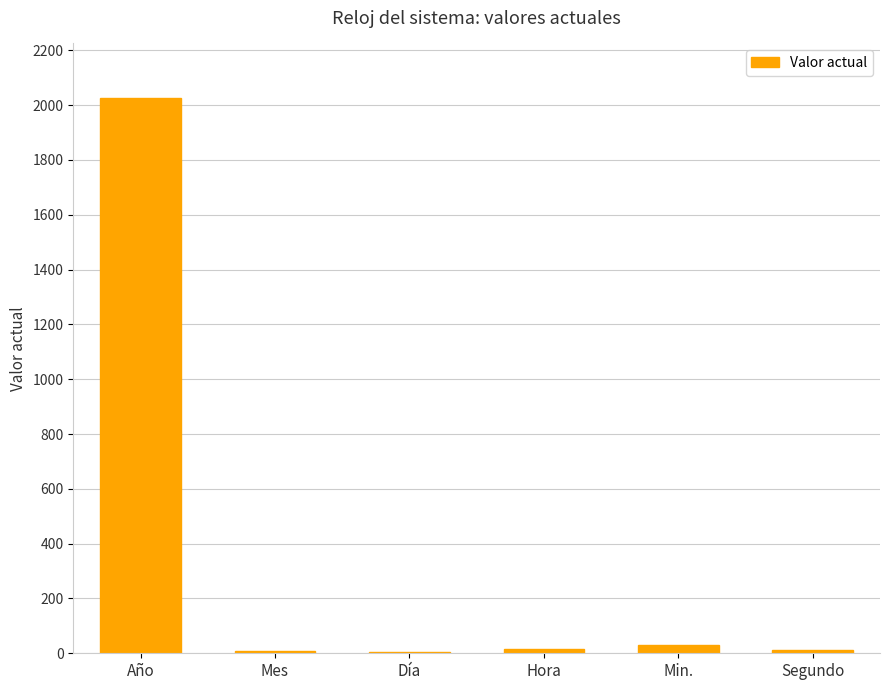

True or false: the data shows 1218 at Año.

False